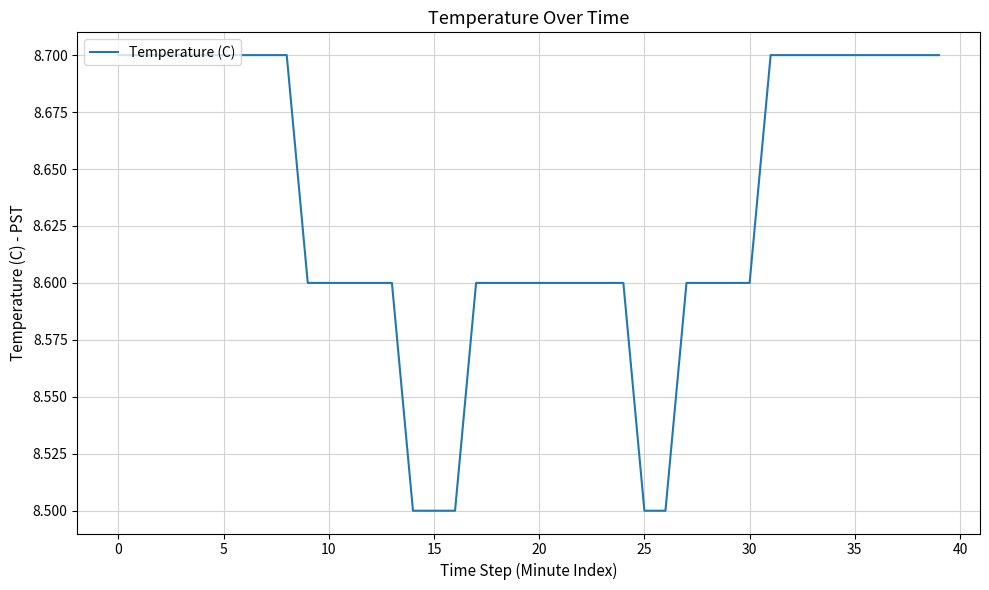

What is the minimum value shown in the chart?

8.5